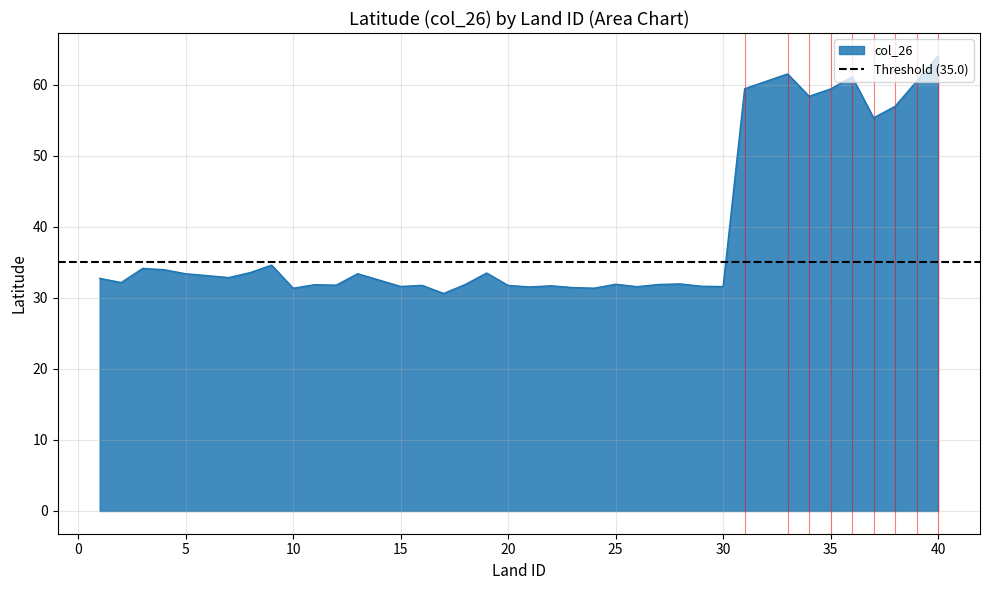

What is the average value?

38.8